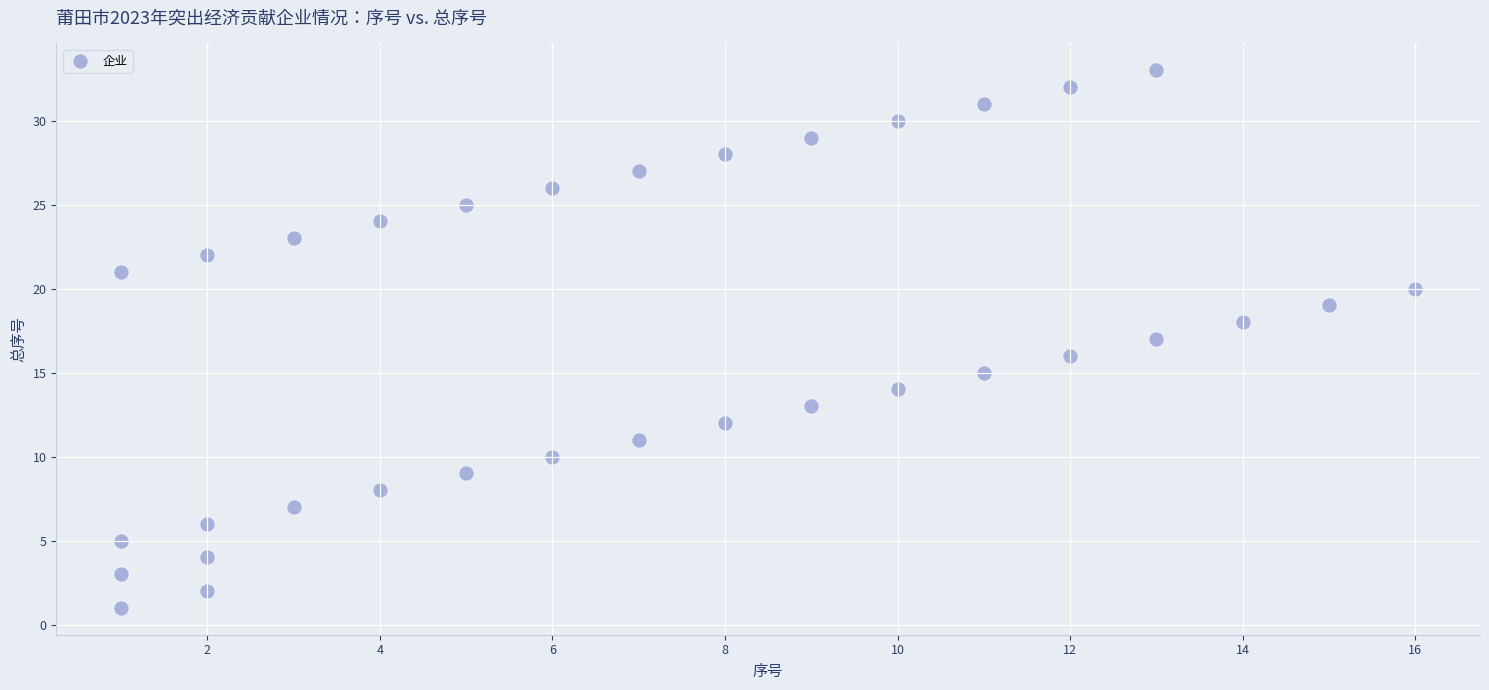

What is the range of X values (max minus min)?

15